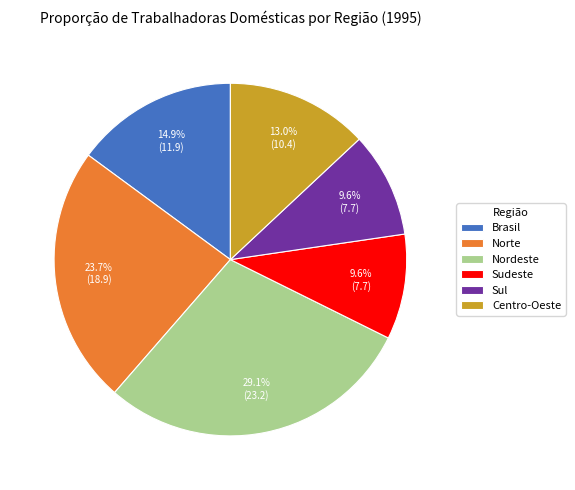

Which category has the biggest portion of the pie?

Nordeste